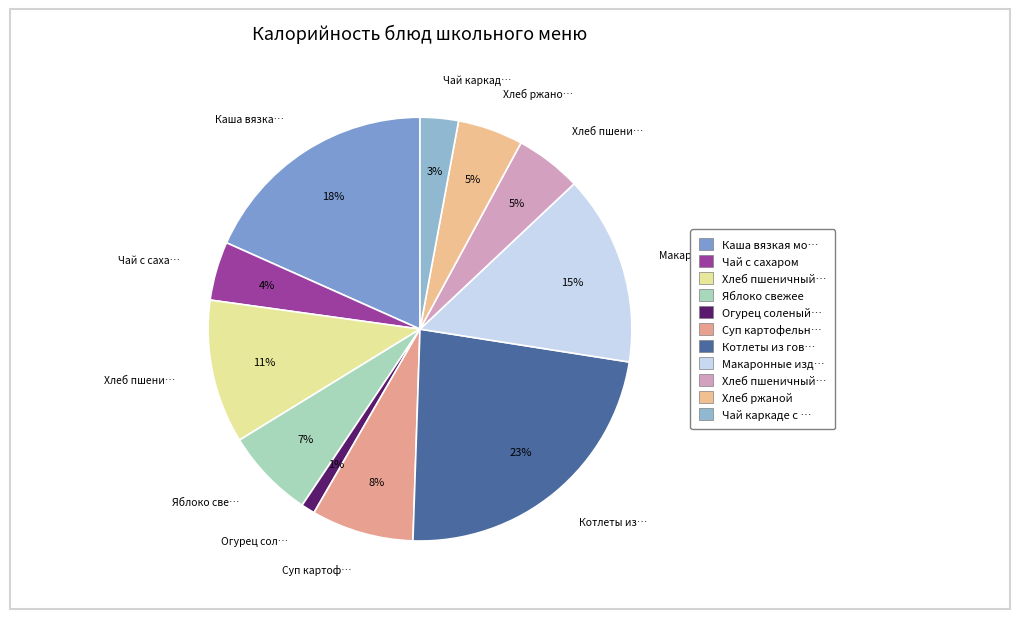

The Хлеб пшеничный (обед) slice represents 1% of the pie. True or false?

False